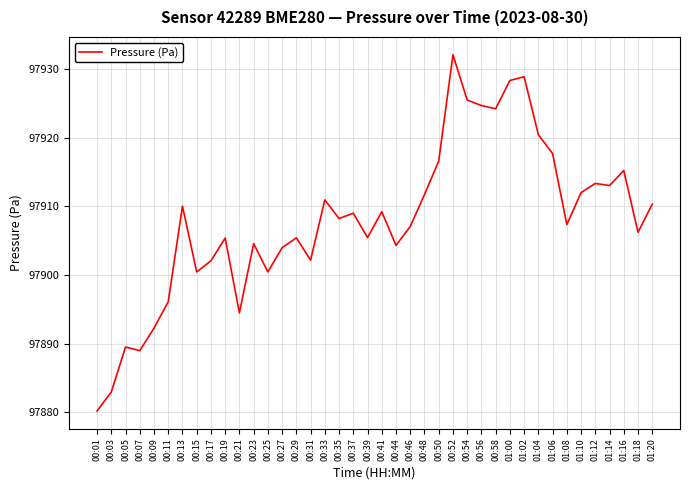

At which label does the data first exceed 97908?

00:13